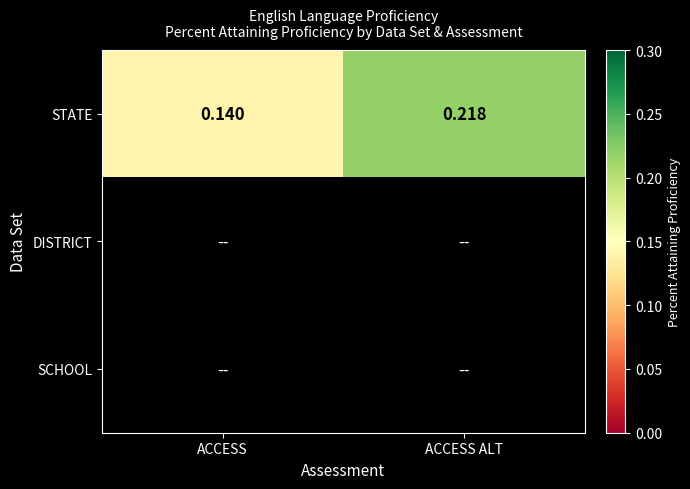

Which has a higher value, ACCESS or ACCESS ALT?

ACCESS ALT